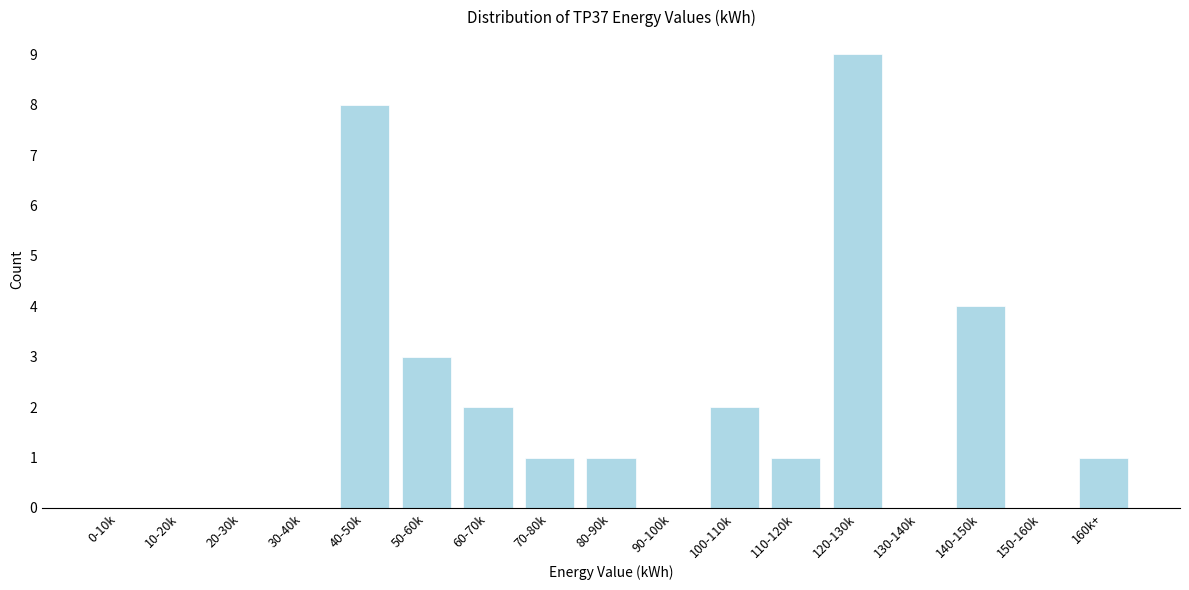

Reading left to right, what are all the values shown in this chart?

0-10k=0	10-20k=0	20-30k=0	30-40k=0	40-50k=8	50-60k=3	60-70k=2	70-80k=1	80-90k=1	90-100k=0	100-110k=2	110-120k=1	120-130k=9	130-140k=0	140-150k=4	150-160k=0	160k+=1